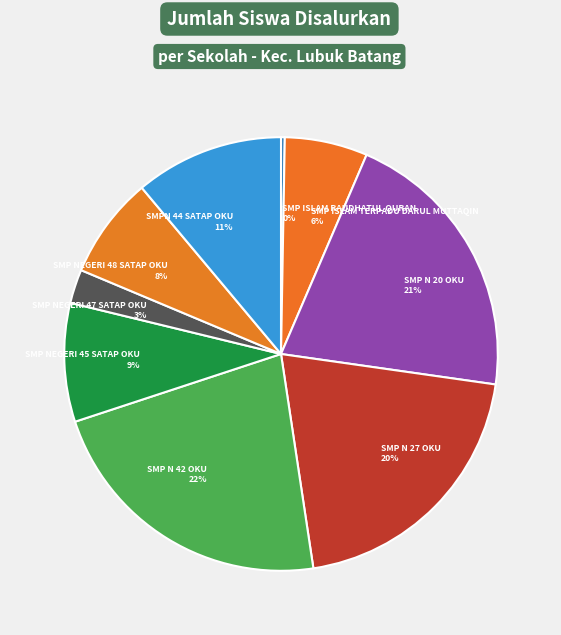

How many segments does this pie chart have?

9